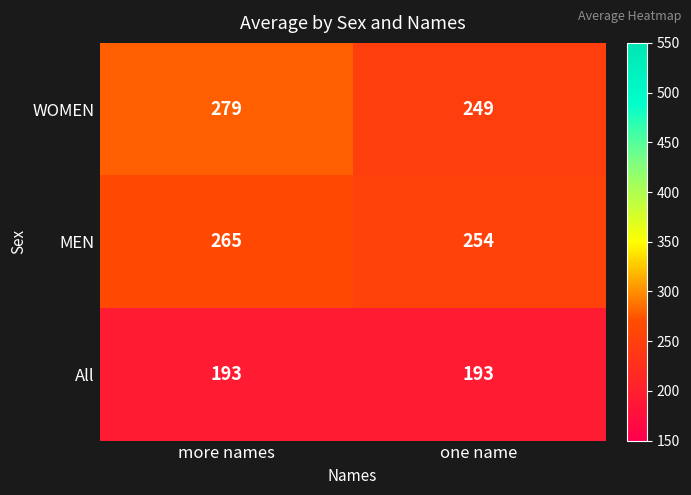

Reading right to left, list all the values displayed in this chart.

WOMEN: 249	279
MEN: 254	265
All: 193	193